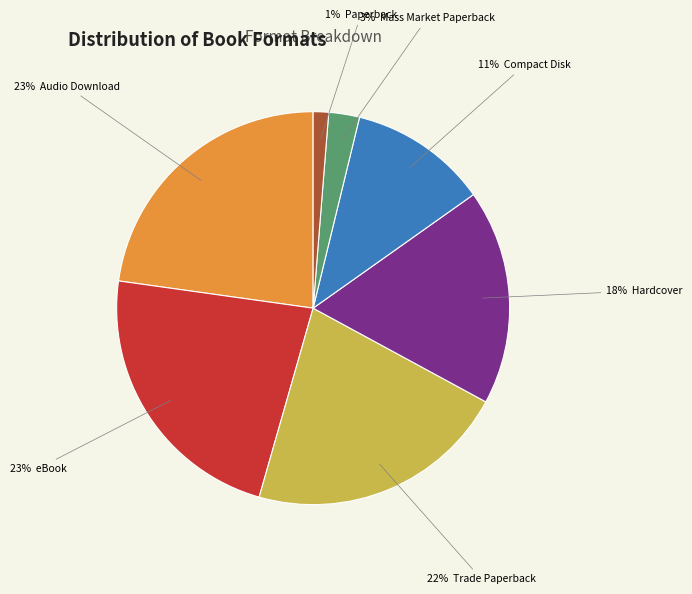

Is there a majority slice in this chart?

No